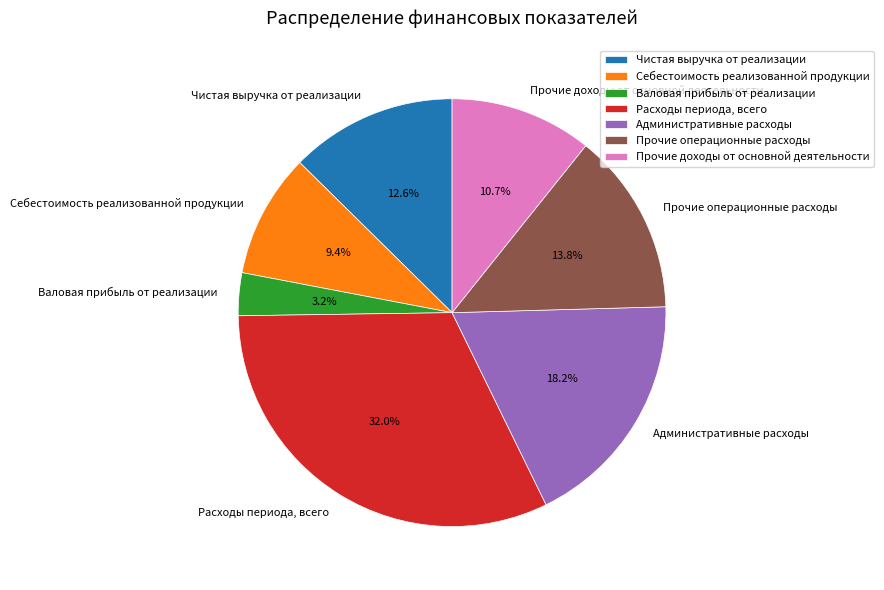

How many segments does this pie chart have?

7